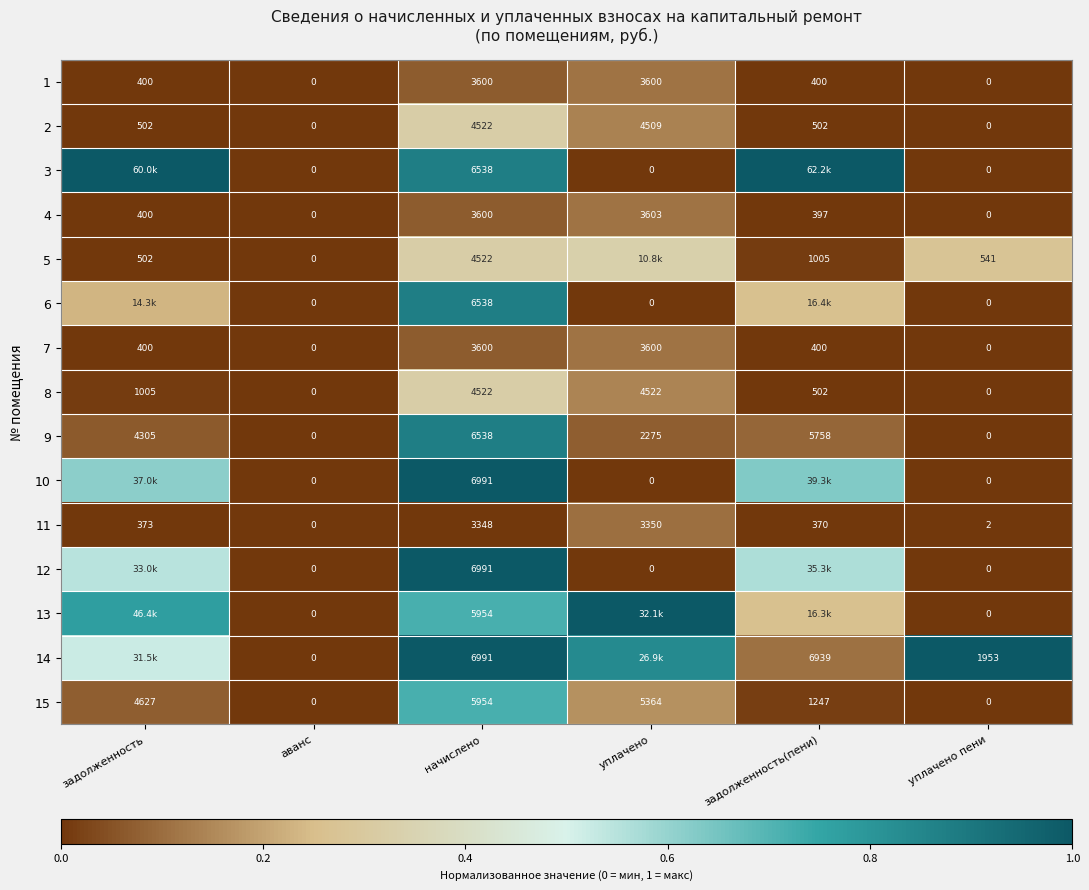

How many values in the 1 series are below 400?

2